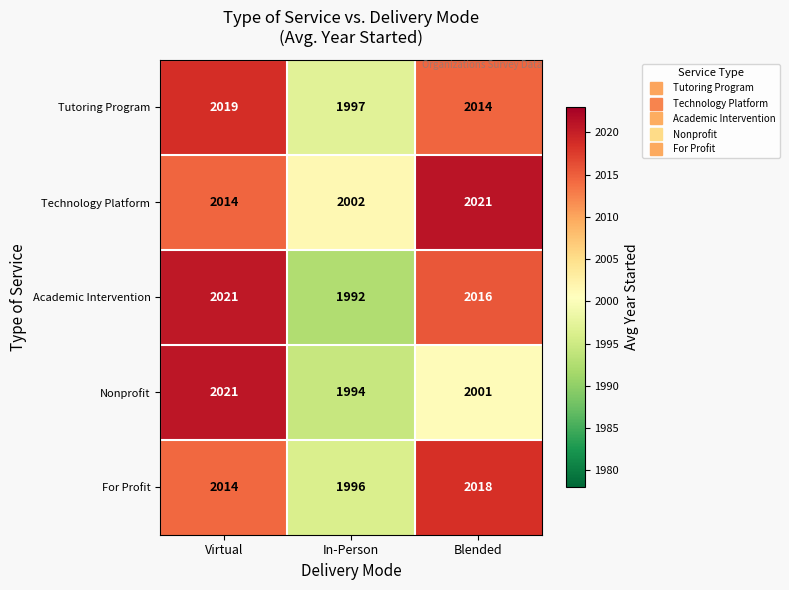

Where does the Nonprofit series first go above 2001?

Virtual